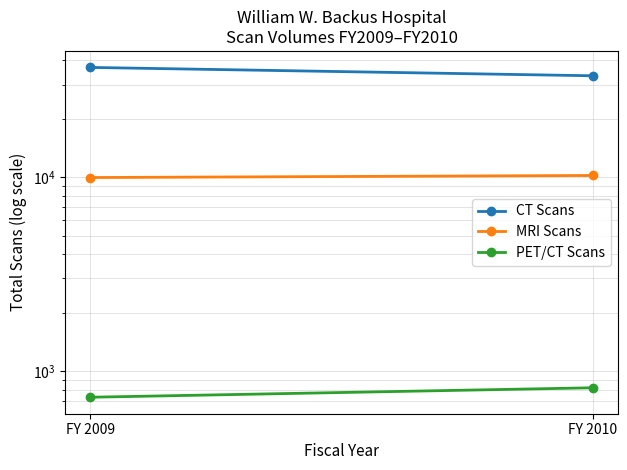

What is the minimum value for CT Scans?

33349